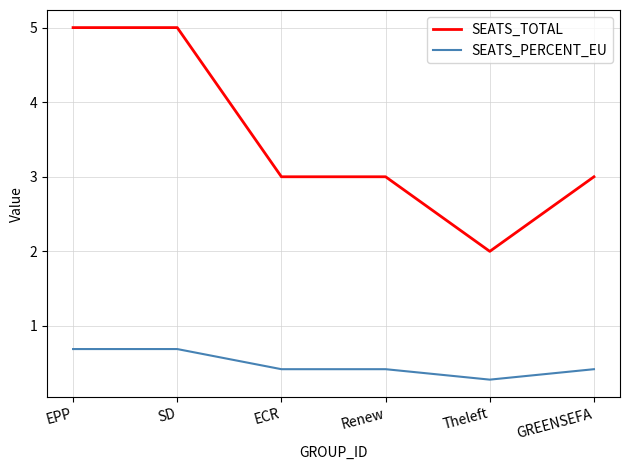

True or false: SEATS_TOTAL and SEATS_PERCENT_EU intersect in this chart.

False